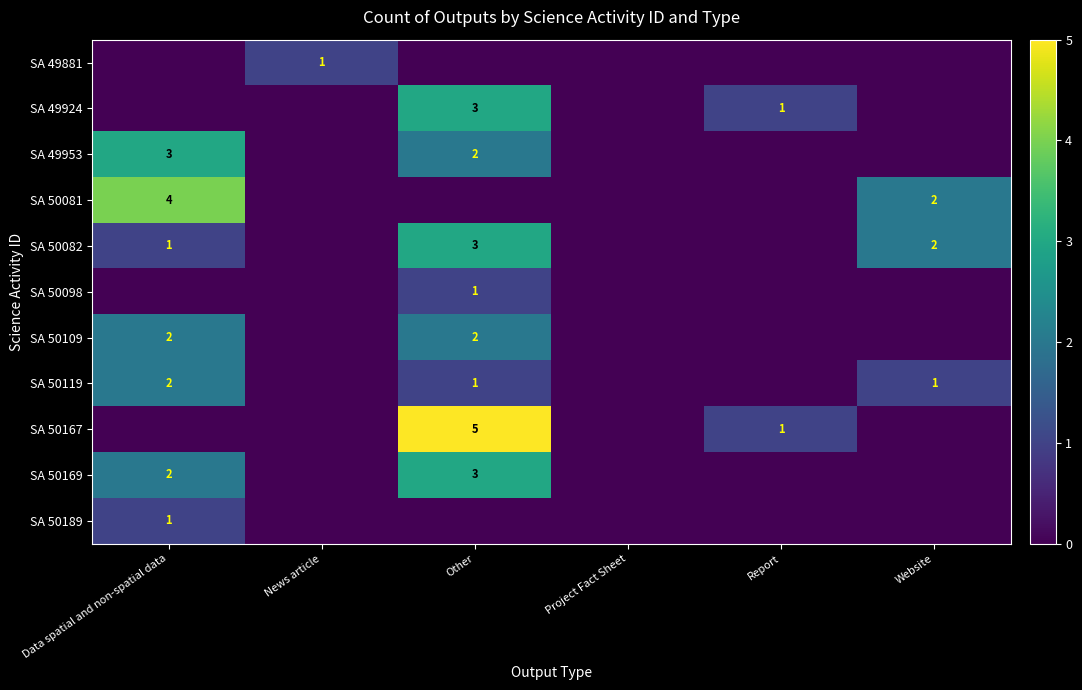

The SA 49953 series shows 3 at Data spatial and non-spatial data. True or false?

True